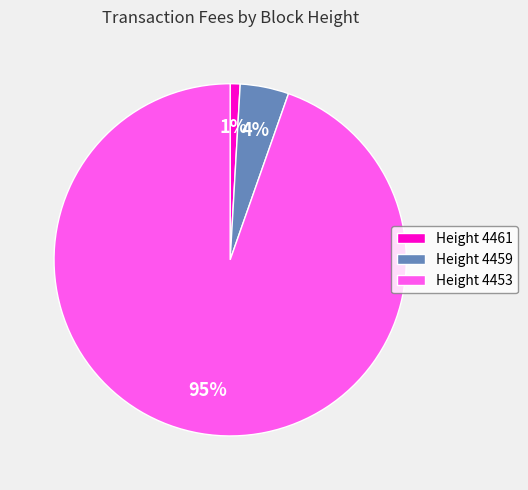

Is it true that Height 4459 is 4% of the pie?

True